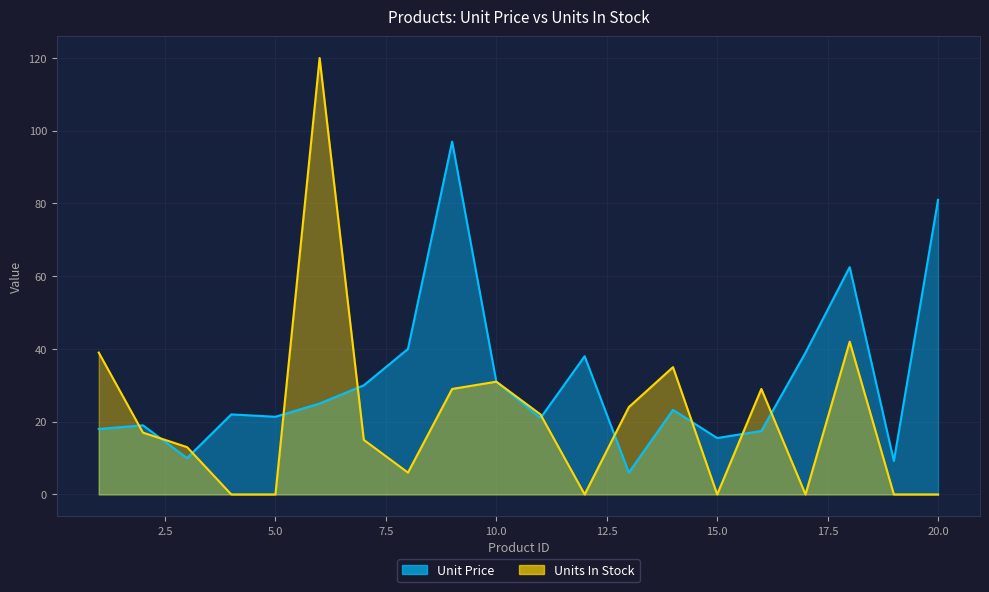

What is the value of the Units In Stock point at the 14th from the left?

35.0